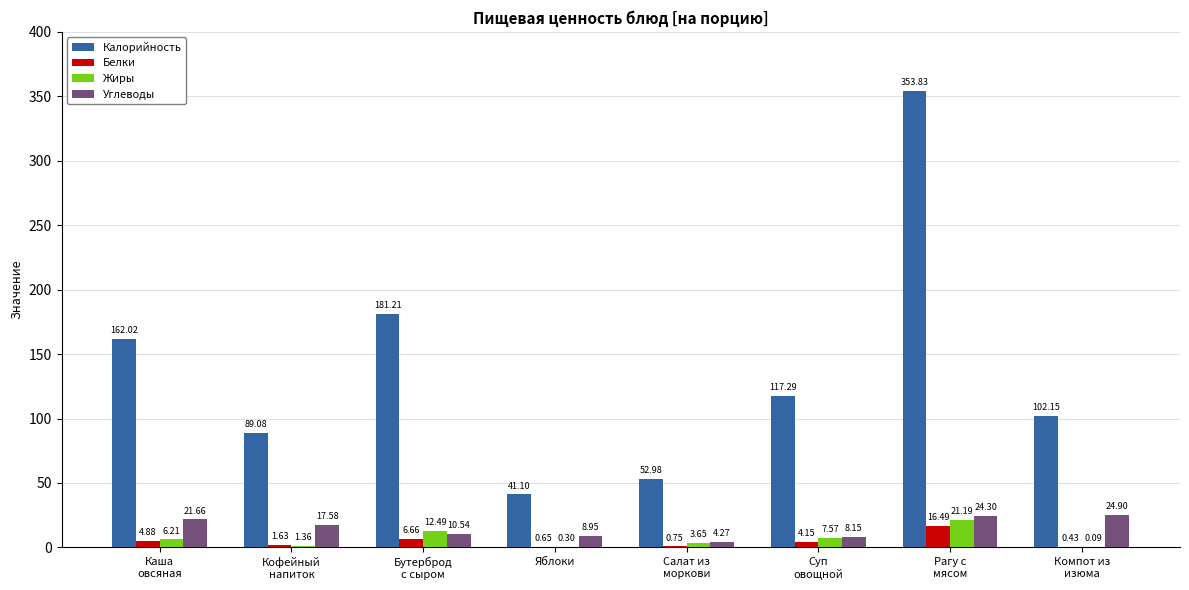

What is the greatest value displayed?

353.8